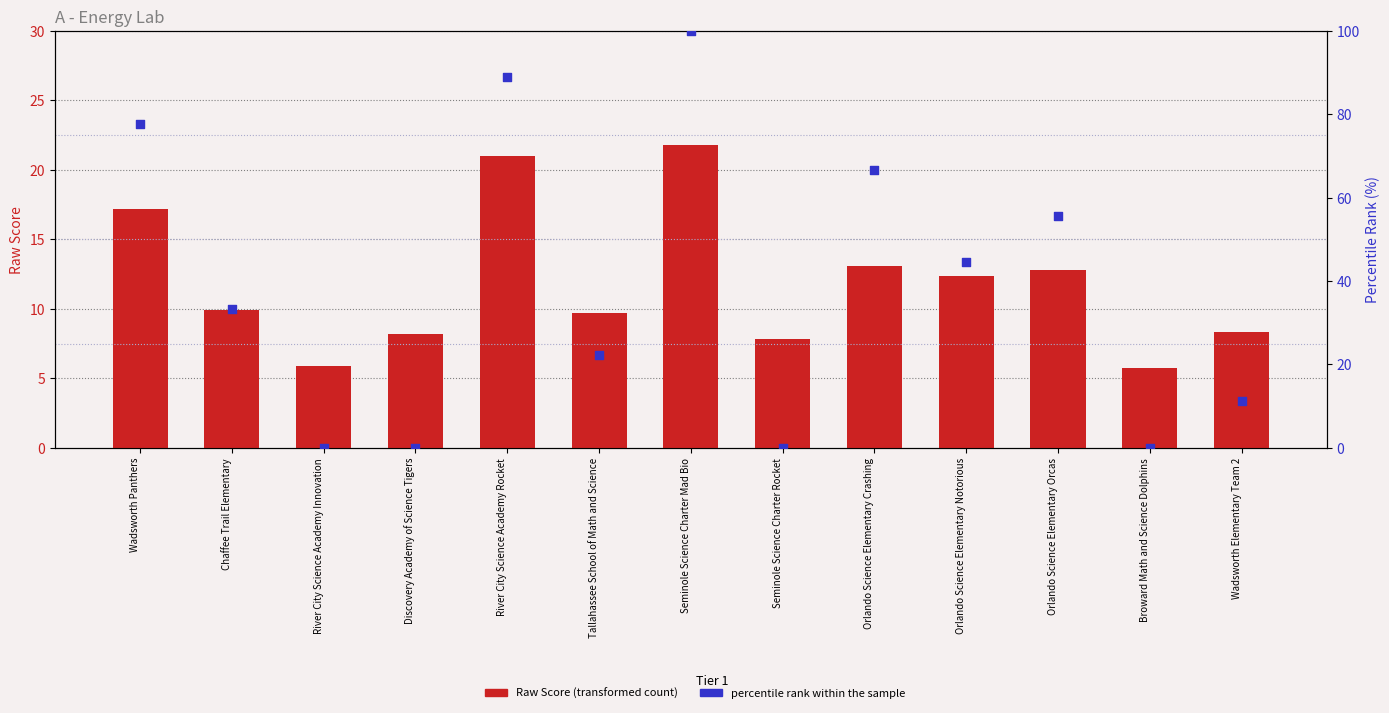

Which series has the widest spread of Y values?

percentile rank within the sample